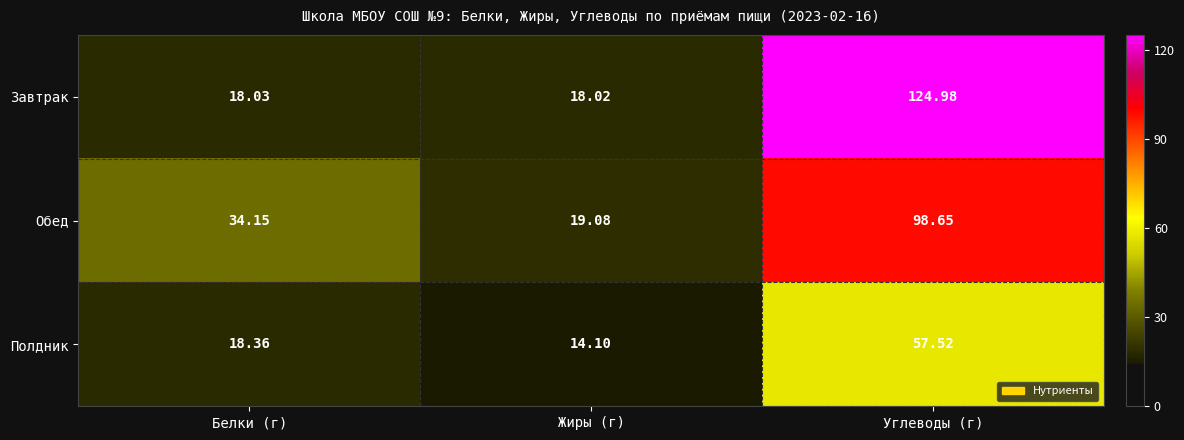

Which series changed the most between Жиры (г) and Углеводы (г)?

Завтрак